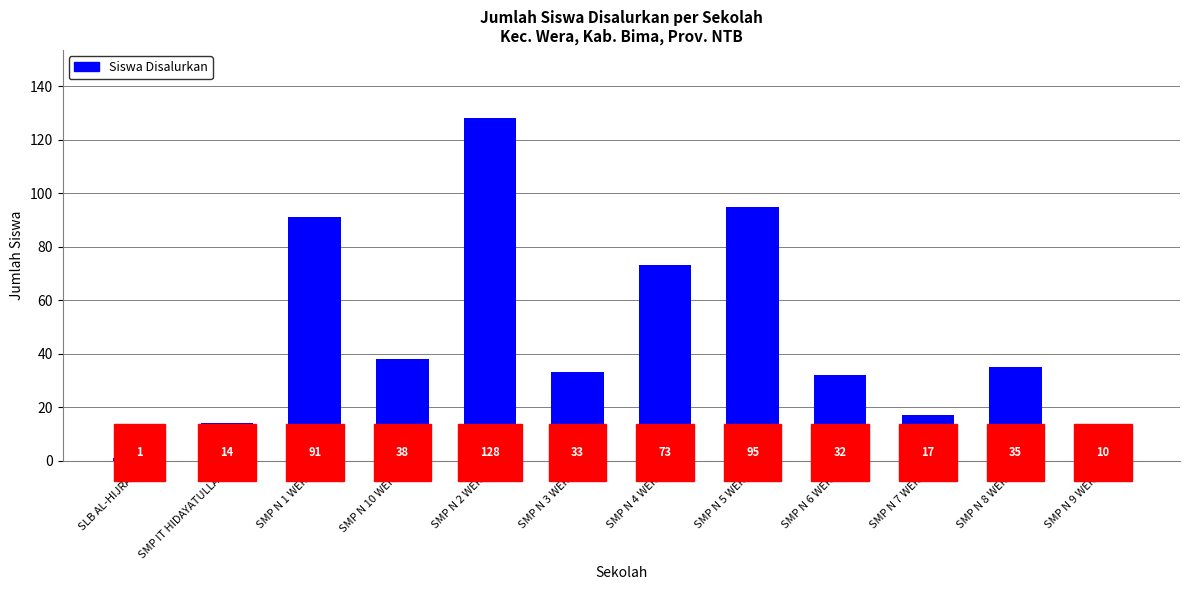

What is the average value?

47